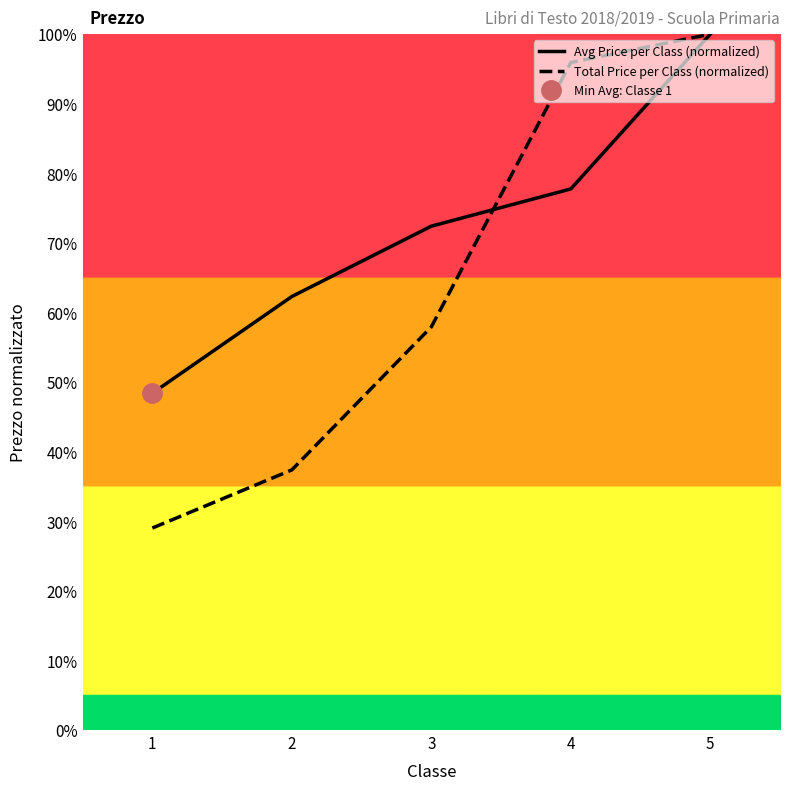

Reading left to right, list all the values displayed in this chart.

Avg Price per Class (normalized): 1=48.4	2=62.3	3=72.4	4=77.8	5=100.0
Total Price per Class (normalized): 1=29.0	2=37.4	3=57.9	4=95.9	5=100.0